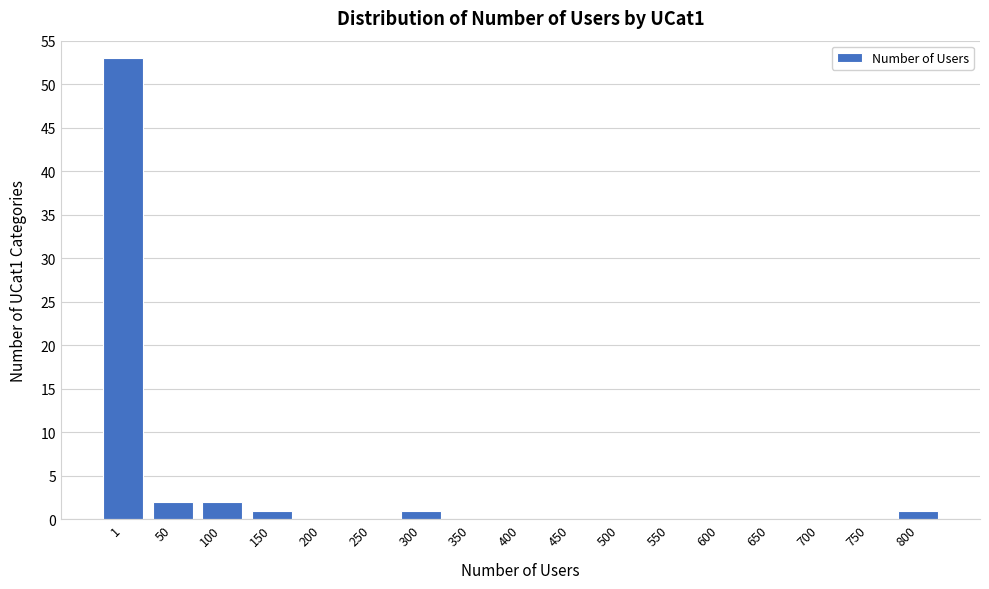

Reading left to right, extract all data points from this chart.

1=53	50=2	100=2	150=1	200=0	250=0	300=1	350=0	400=0	450=0	500=0	550=0	600=0	650=0	700=0	750=0	800=1